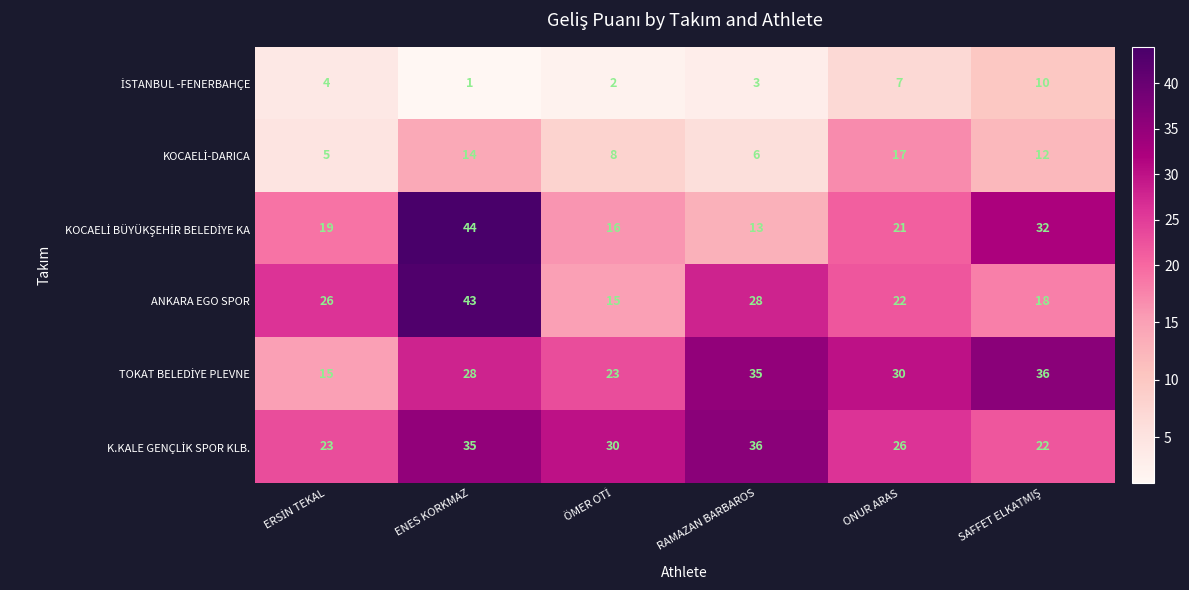

What is the difference between the highest and lowest values at RAMAZAN BARBAROS?

33